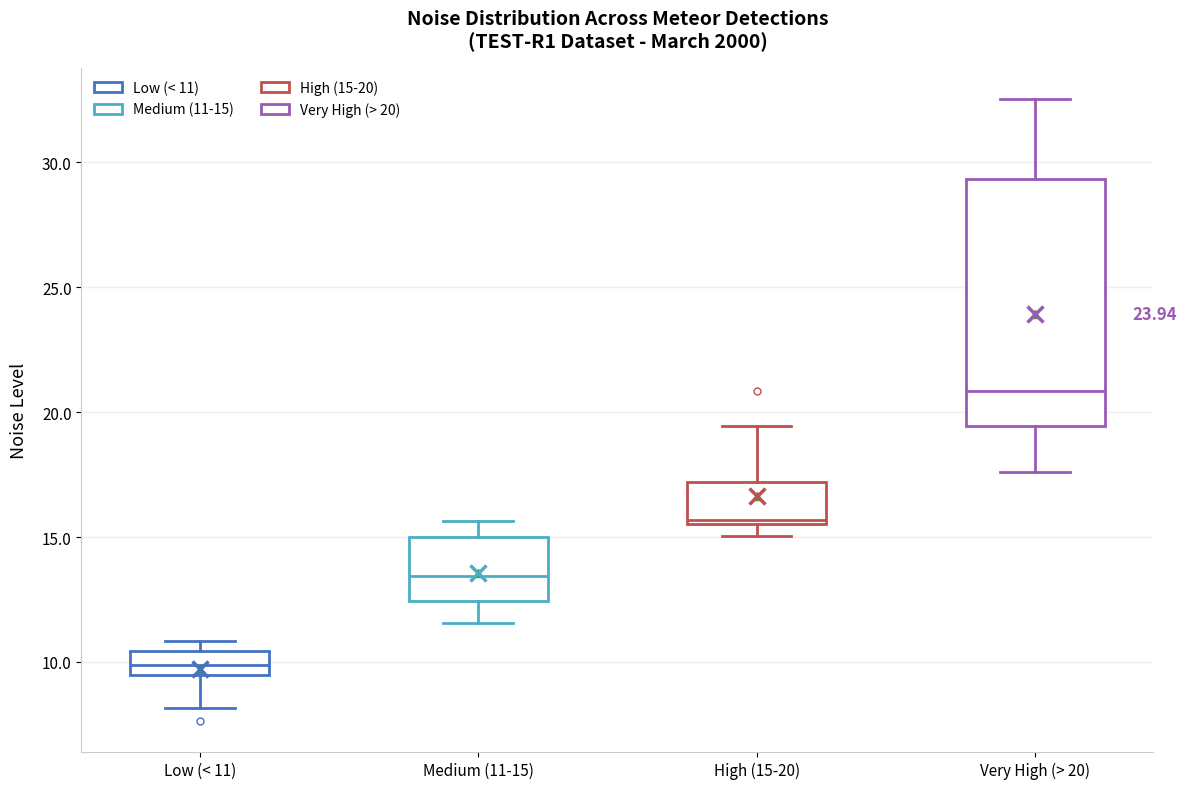

Which box's median line is the highest?

Very High (> 20)